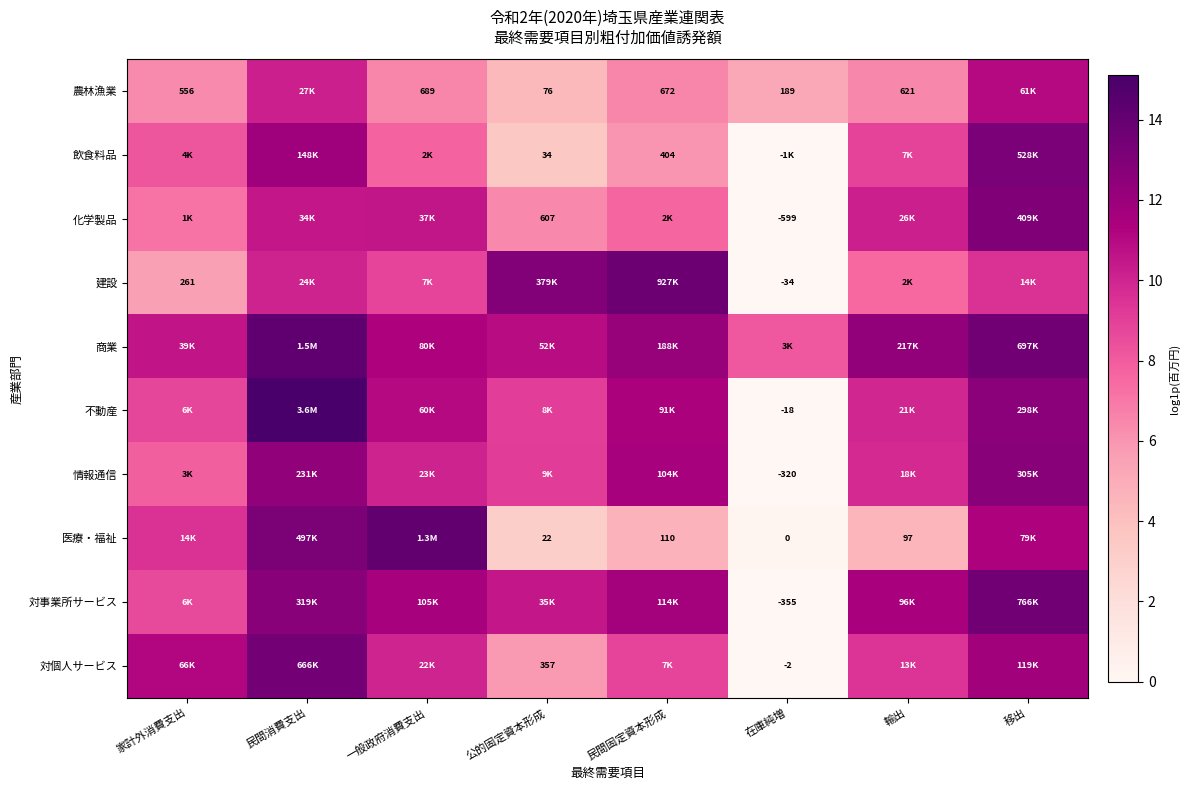

At which label does 医療・福祉 first exceed 9?

家計外消費支出